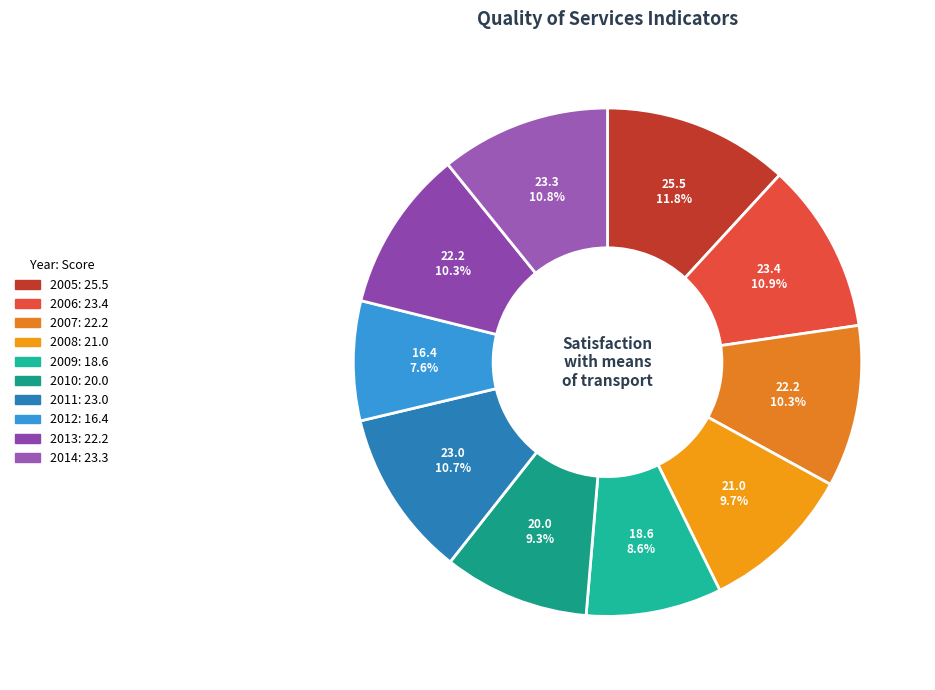

To the nearest percent, what is the difference between the largest and smallest slice percentages?

4%